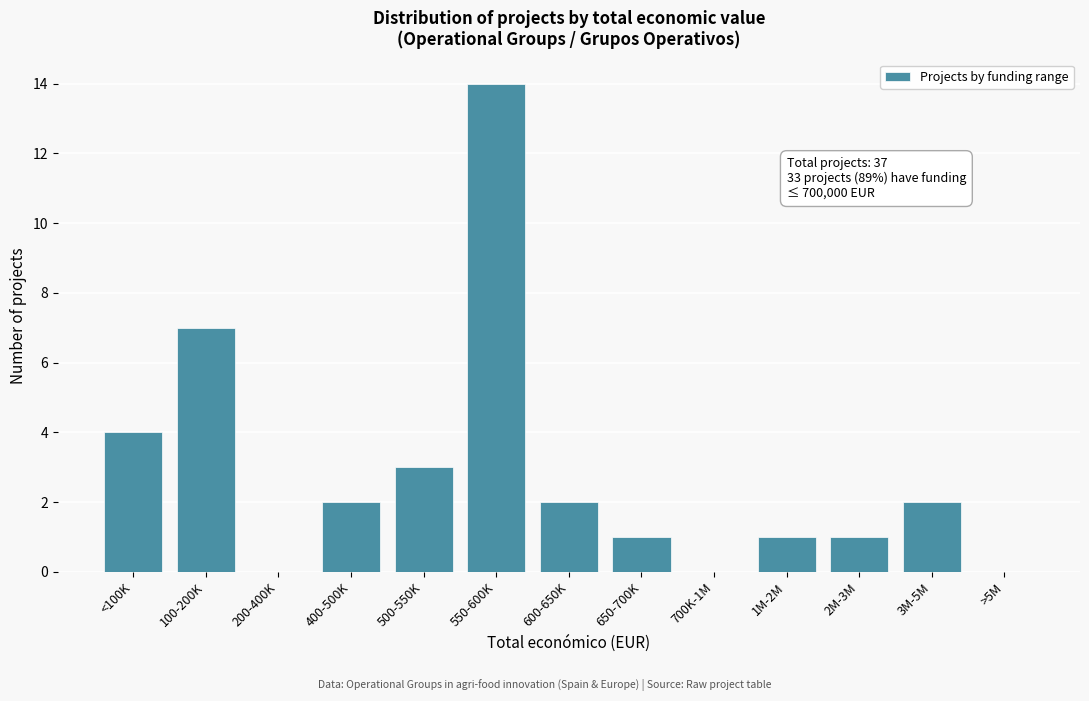

Reading left to right, list all the values displayed in this chart.

<100K=4	100-200K=7	200-400K=0	400-500K=2	500-550K=3	550-600K=14	600-650K=2	650-700K=1	700K-1M=0	1M-2M=1	2M-3M=1	3M-5M=2	>5M=0